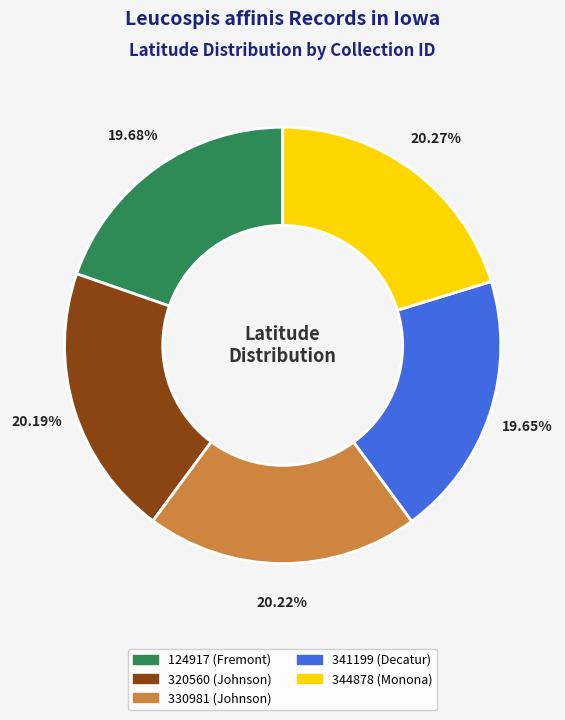

Count the number of slices in the pie.

5